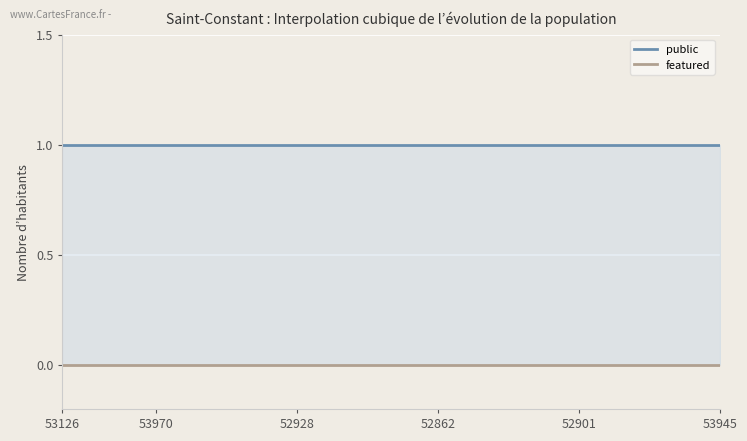

At which label does featured reach its peak?

53126